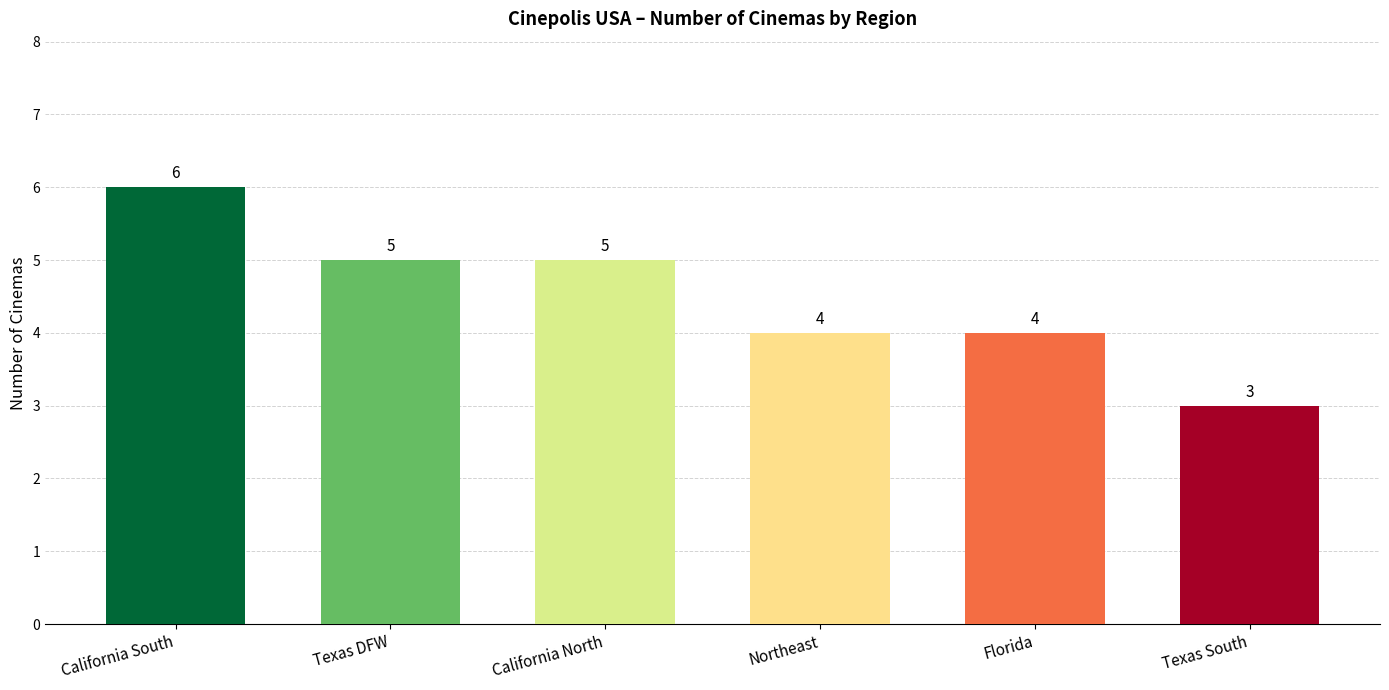

Reading left to right, transcribe all the data shown in this chart.

6	5	5	4	4	3